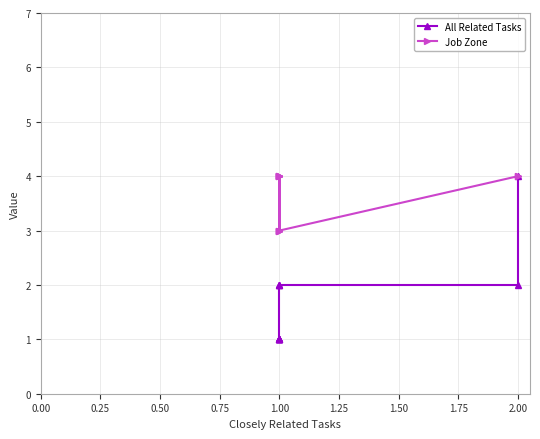

What is the value of the Job Zone point at the 11th from the left?

4